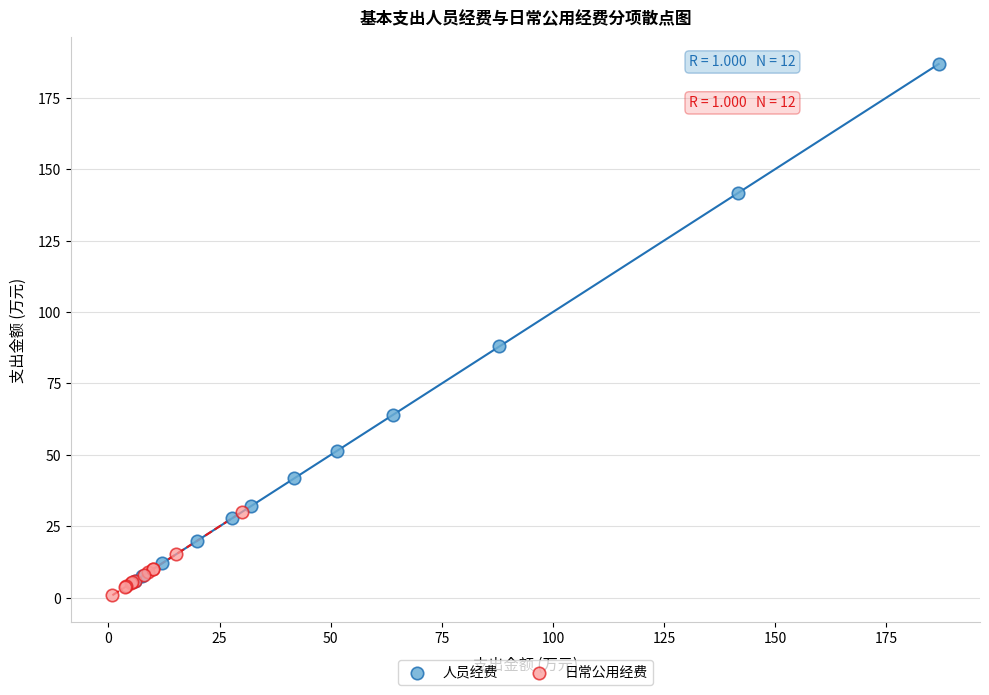

Which series reaches the maximum Y coordinate?

人员经费